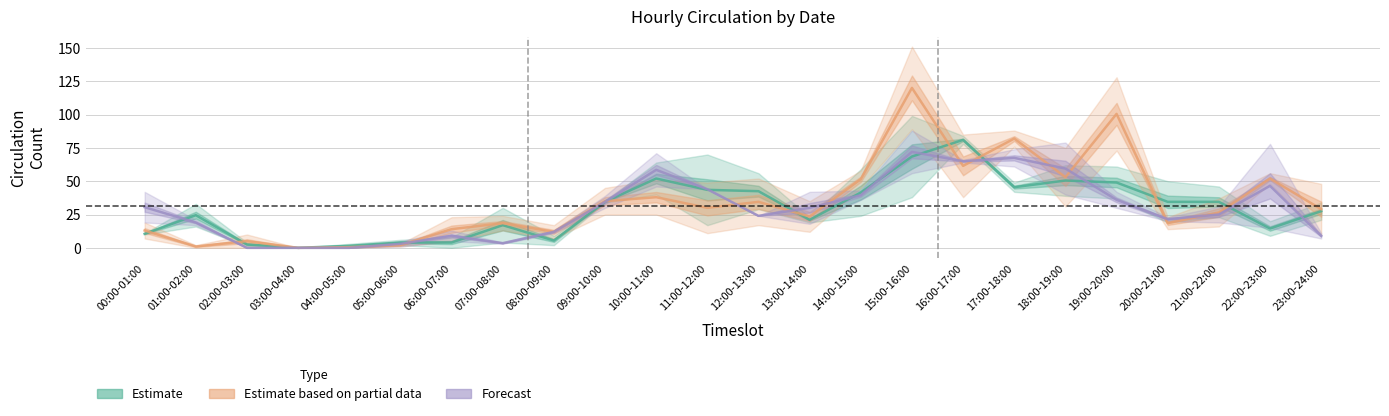

Is this an area chart (filled region under the line)?

No